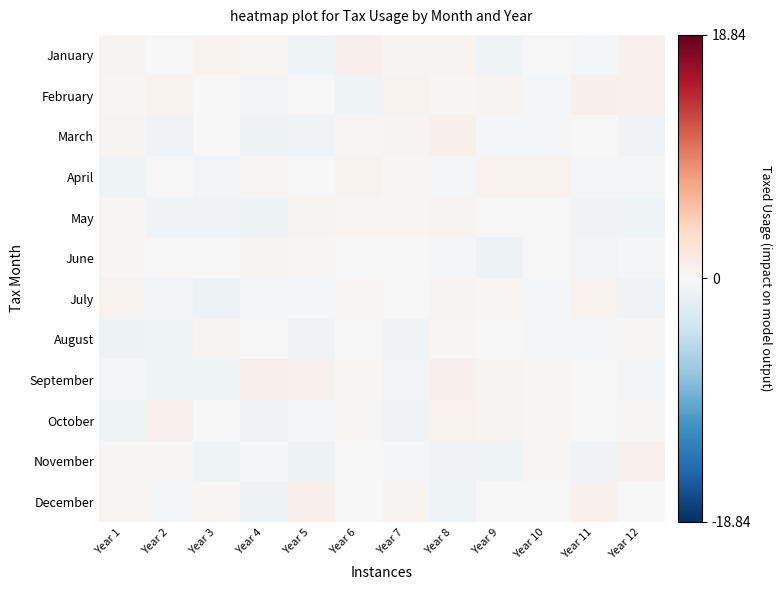

At Year 8, list the series in order from largest to smallest.

September, March, October, January, July, May, August, February, April, June, November, December